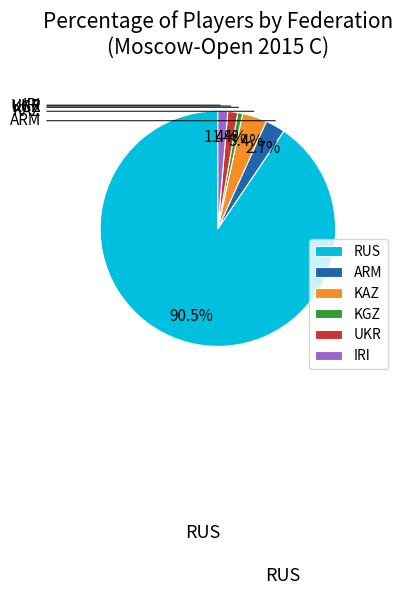

True or false: UKR accounts for 1% of the total.

True